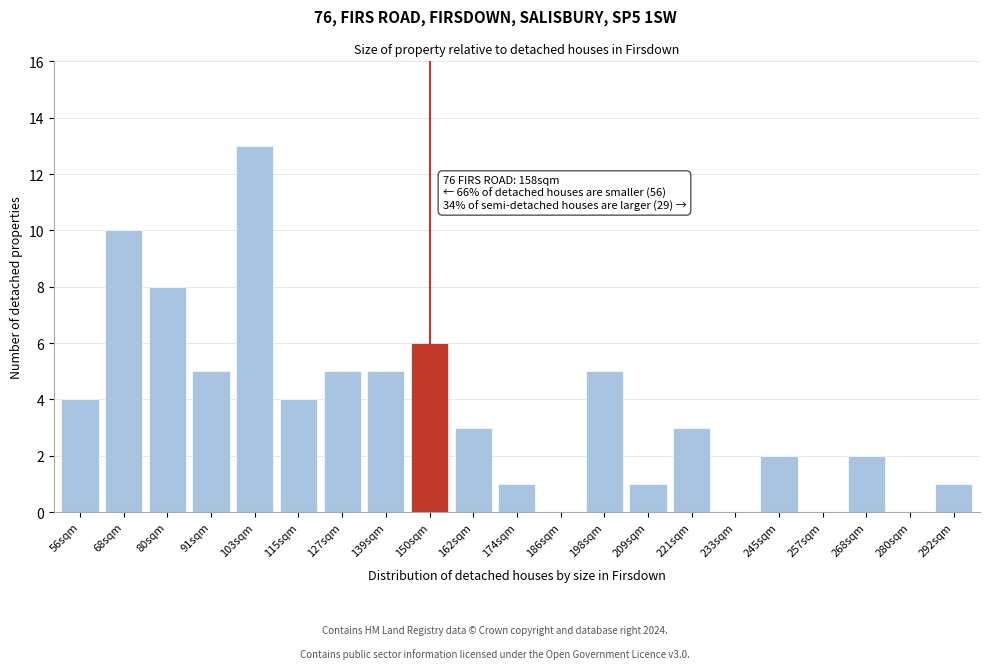

Reading left to right, extract all data points from this chart.

56sqm=4	68sqm=10	80sqm=8	91sqm=5	103sqm=13	115sqm=4	127sqm=5	139sqm=5	150sqm=6	162sqm=3	174sqm=1	186sqm=0	198sqm=5	209sqm=1	221sqm=3	233sqm=0	245sqm=2	257sqm=0	268sqm=2	280sqm=0	292sqm=1